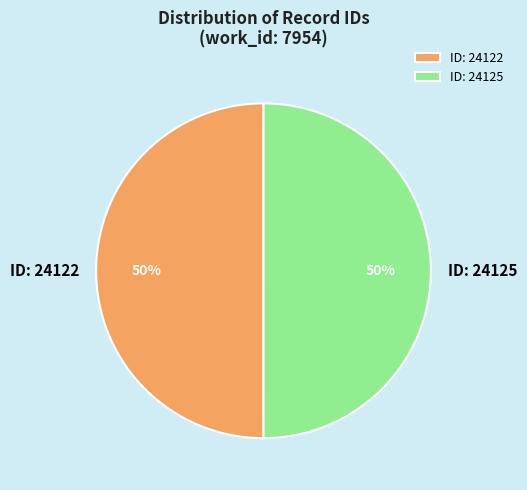

To the nearest percent, what is the combined percentage of ID: 24125 and ID: 24122?

100%